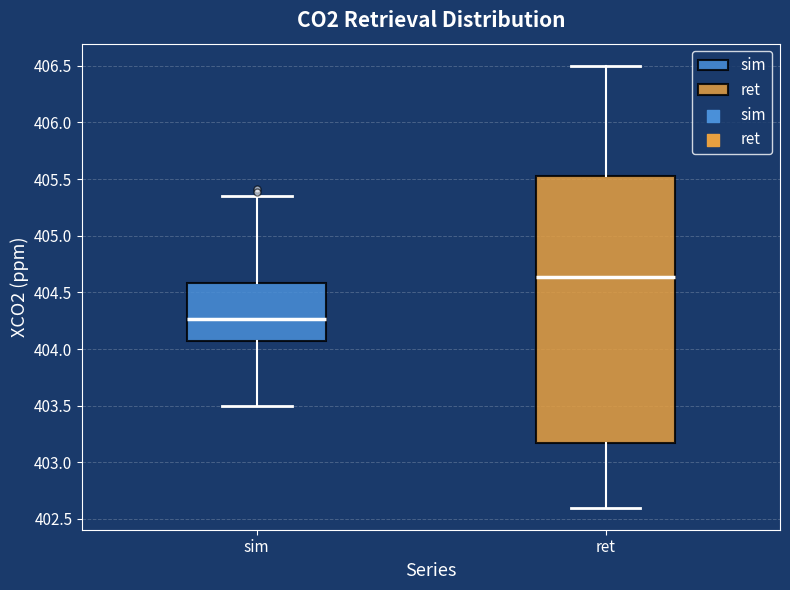

Reading left to right, transcribe this box plot: for each box, give where its median line is, the range the box spans, and where its two whiskers end, as read against the y-axis. The values are not printed on the chart, so give them approximately, as read against the axis.

sim: median 404.25, box 404.05 to 404.60, whiskers 403.50 to 405.35
ret: median 404.65, box 403.15 to 405.55, whiskers 402.60 to 406.50